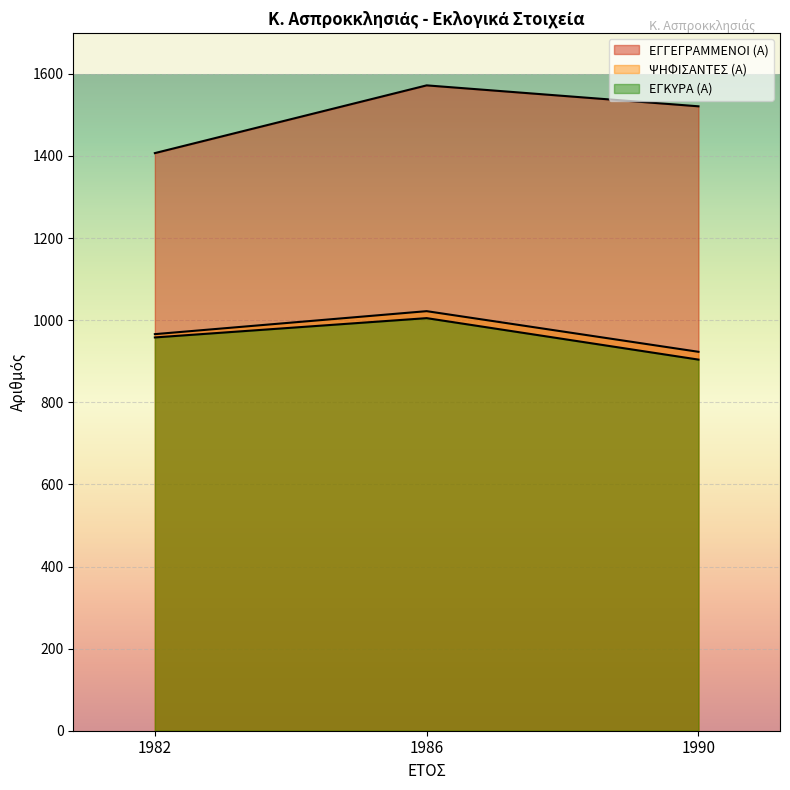

List the series in order of their peak value, lowest first.

ΕΓΚΥΡΑ (Α), ΨΗΦΙΣΑΝΤΕΣ (Α), ΕΓΓΕΓΡΑΜΜΕΝΟΙ (Α)